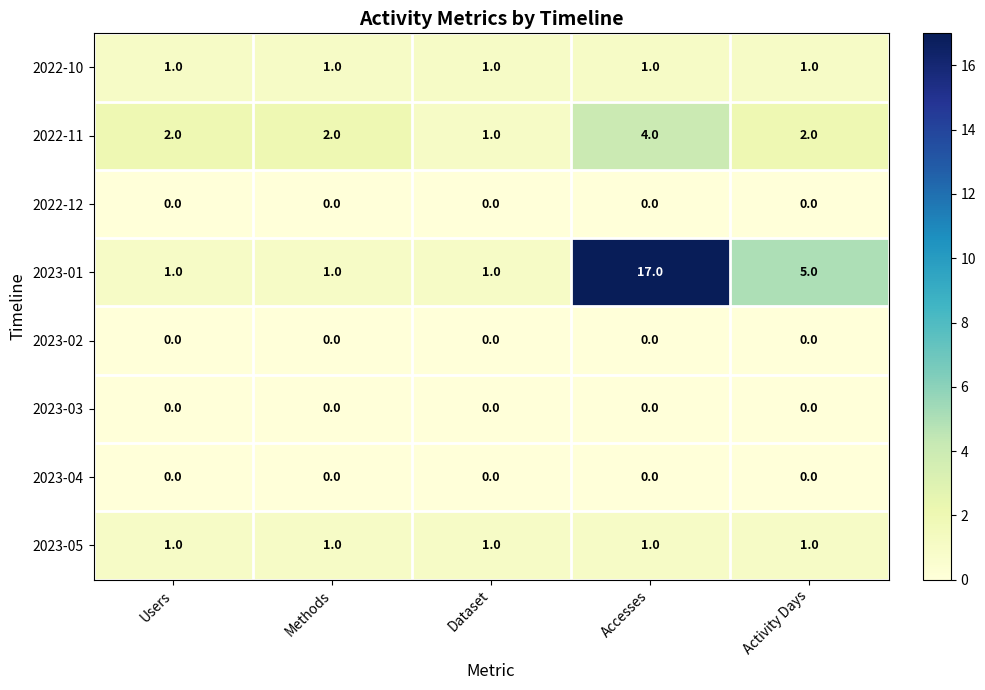

Is the value of 2023-01 at Activity Days greater than the value of 2023-04 at Activity Days?

Yes